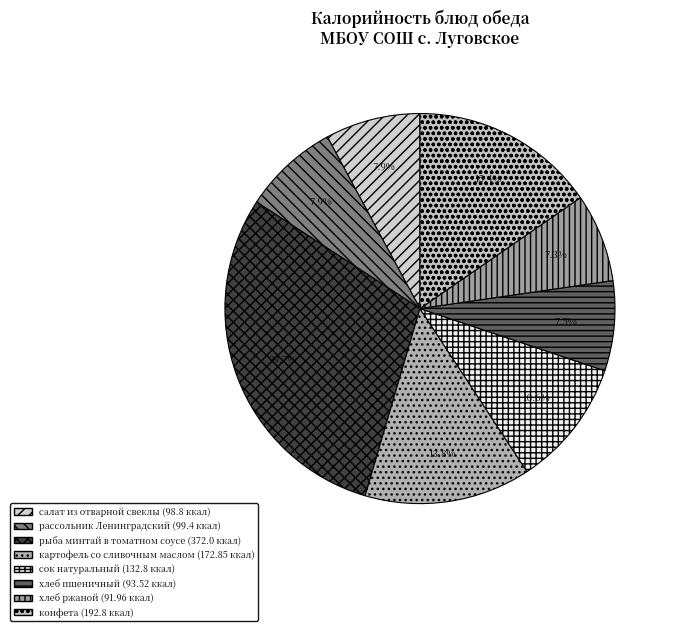

Is there a majority slice in this chart?

No